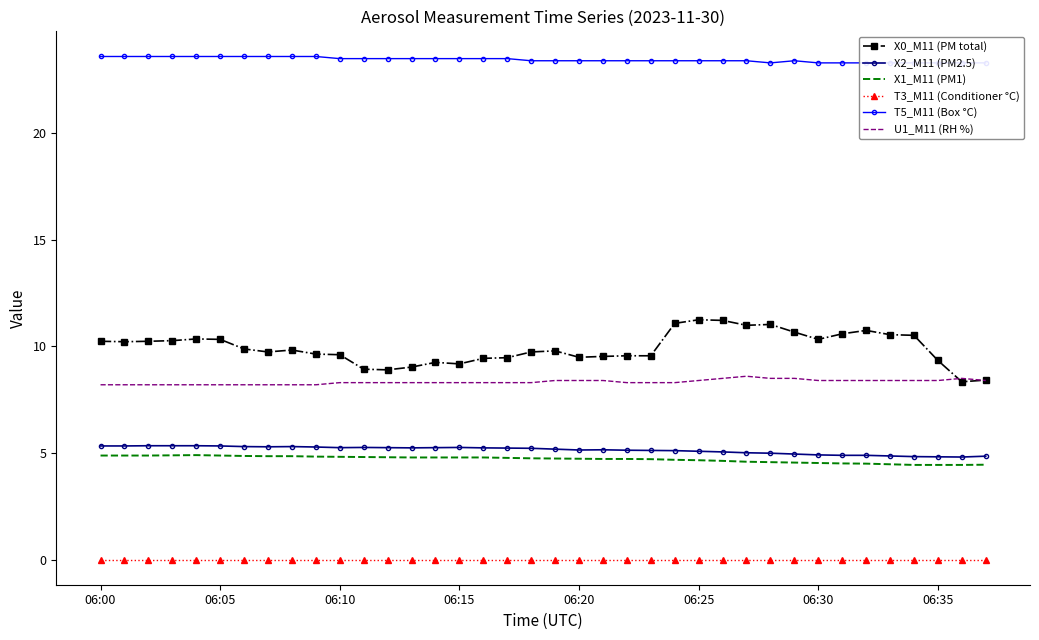

True or false: X2_M11 (PM2.5) and T3_M11 (Conditioner °C) cross at least once.

False